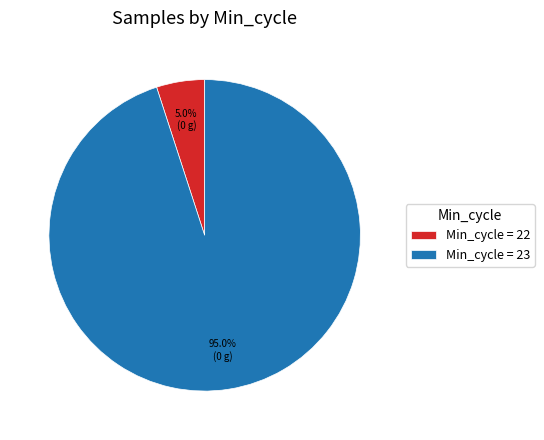

Do Min_cycle = 22 and Min_cycle = 23 together represent more than half of the pie?

Yes